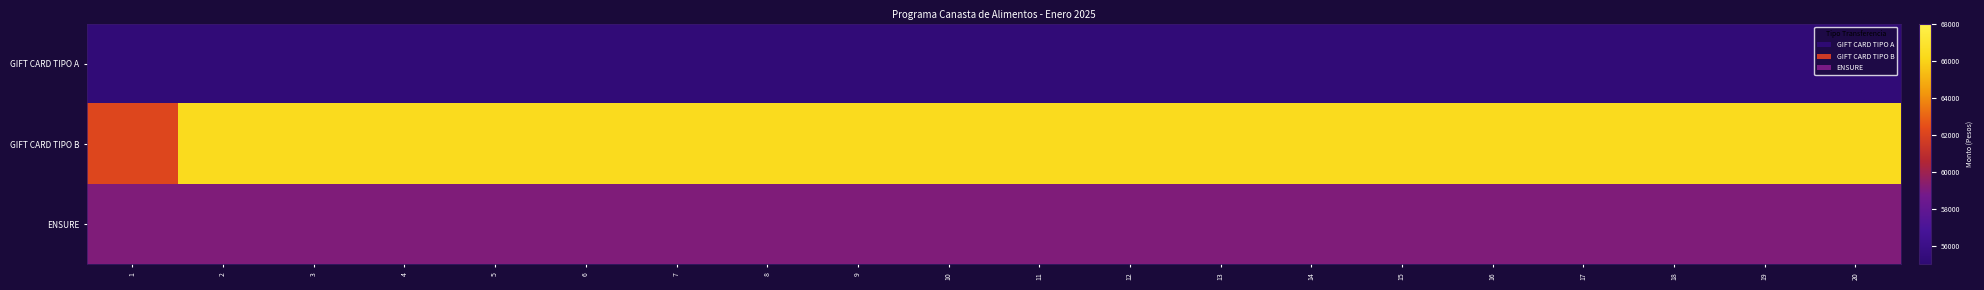

Reading left to right, what are all the values shown in this chart?

GIFT CARD TIPO A: 1=55250	2=55250	3=55250	4=55250	5=55250	6=55250	7=55250	8=55250	9=55250	10=55250	11=55250	12=55250	13=55250	14=55250	15=55250	16=55250	17=55250	18=55250	19=55250	20=55250
GIFT CARD TIPO B: 1=62160	2=66300	3=66300	4=66300	5=66300	6=66300	7=66300	8=66300	9=66300	10=66300	11=66300	12=66300	13=66300	14=66300	15=66300	16=66300	17=66300	18=66300	19=66300	20=66300
ENSURE: 1=59100	2=59100	3=59100	4=59100	5=59100	6=59100	7=59100	8=59100	9=59100	10=59100	11=59100	12=59100	13=59100	14=59100	15=59100	16=59100	17=59100	18=59100	19=59100	20=59100